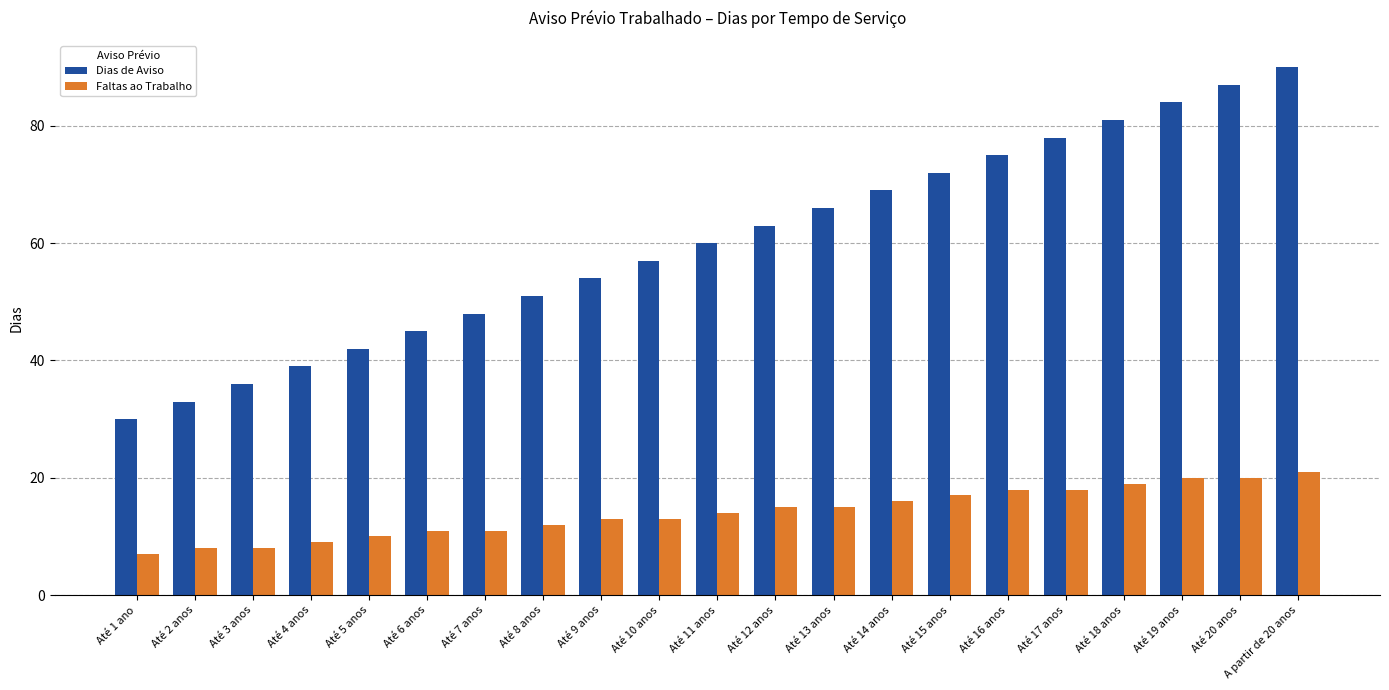

What is the difference between the Dias de Aviso values at Até 4 anos and Até 5 anos?

3